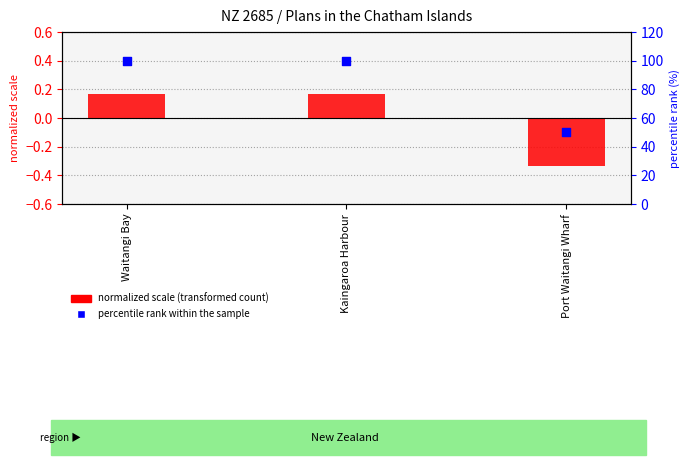

Which series reaches the minimum Y coordinate?

normalized scale (transformed count)